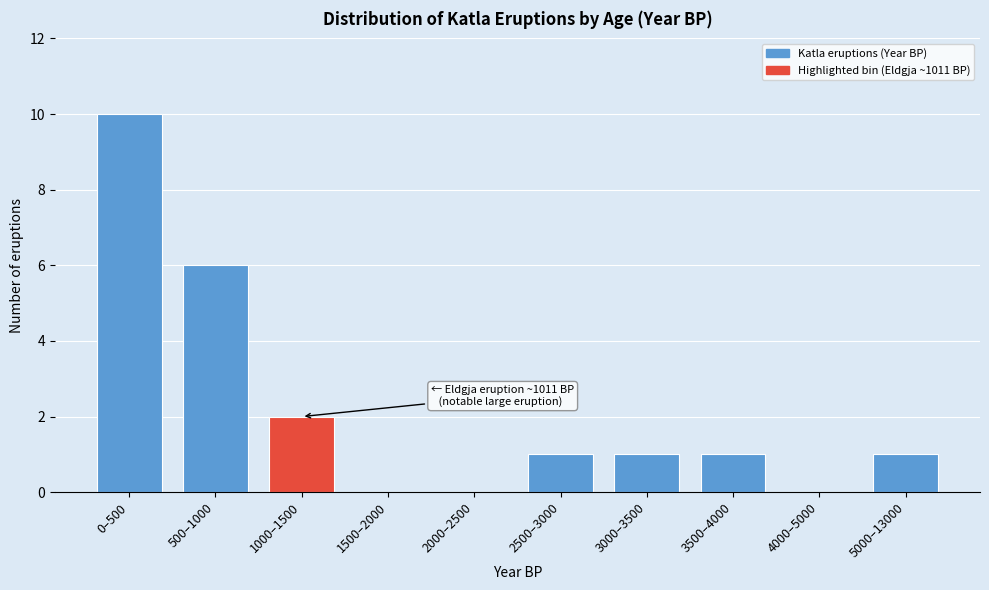

Reading left to right, what are all the values shown in this chart?

0–500=10	500–1000=6	1000–1500=2	1500–2000=0	2000–2500=0	2500–3000=1	3000–3500=1	3500–4000=1	4000–5000=0	5000–13000=1